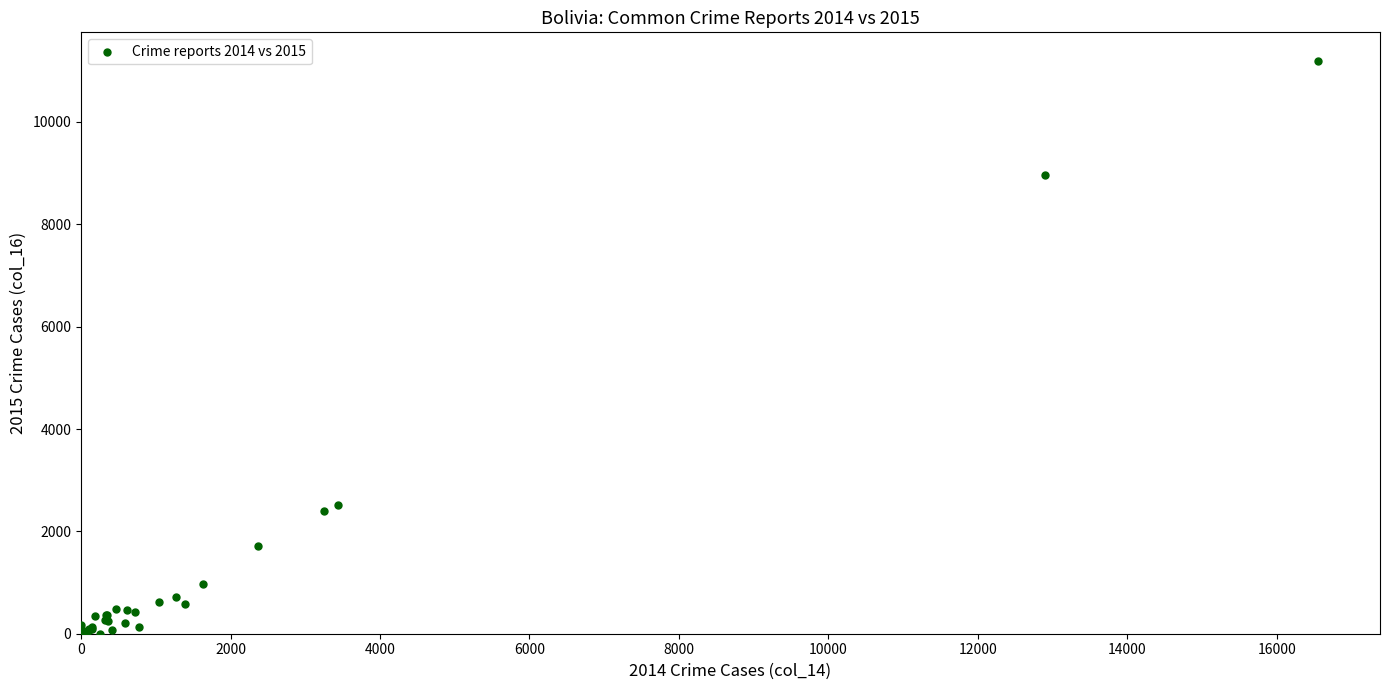

What Y value in the scatter plot is closest to 5596?

2512